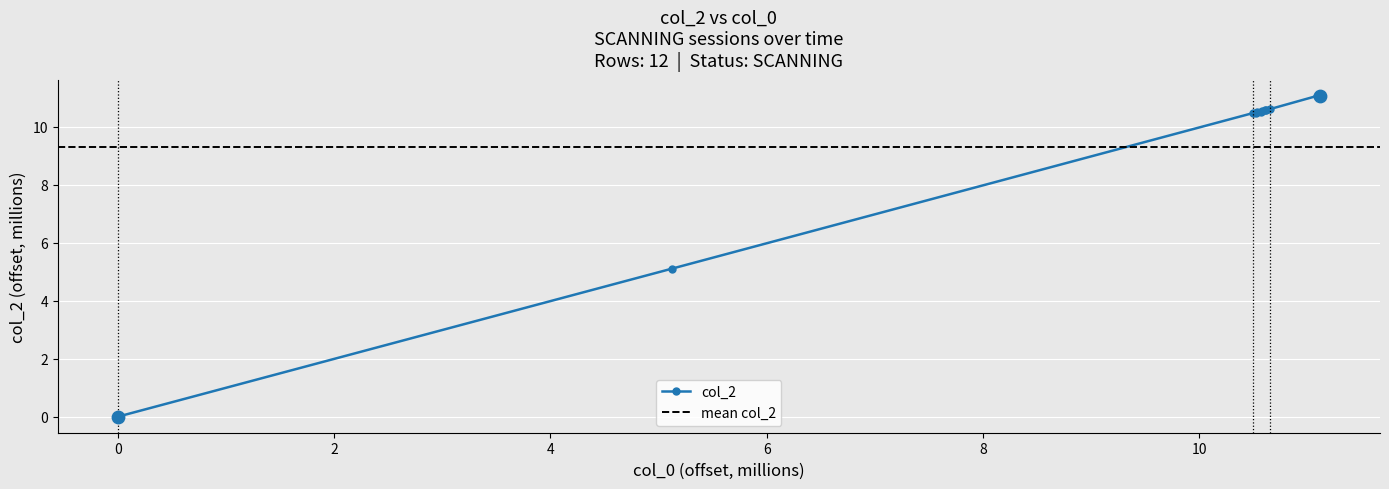

Between 370406584 and 370913271, which is larger?

370913271